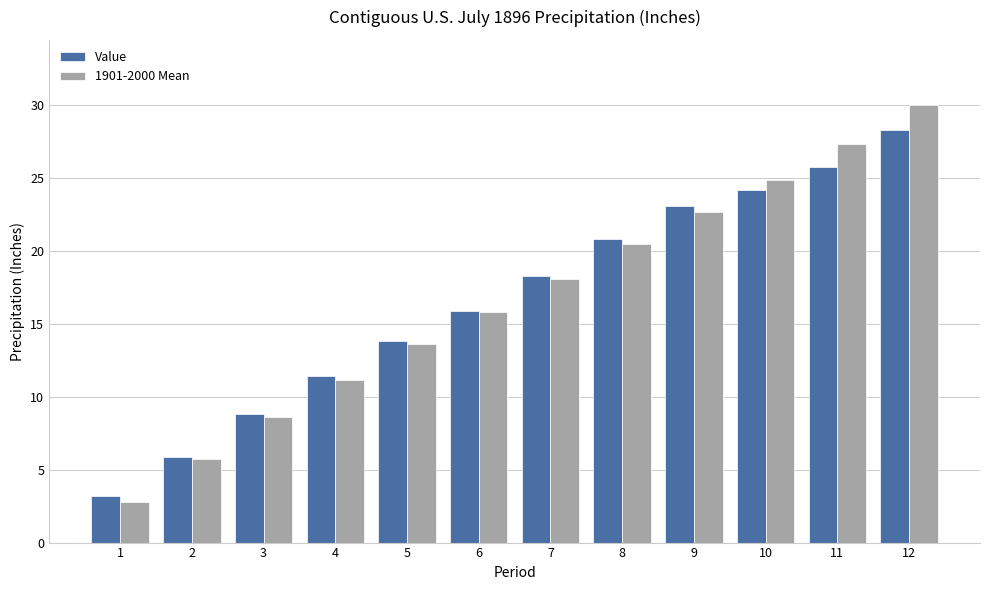

Rank the series by their maximum value, from lowest to highest.

Value, 1901-2000 Mean